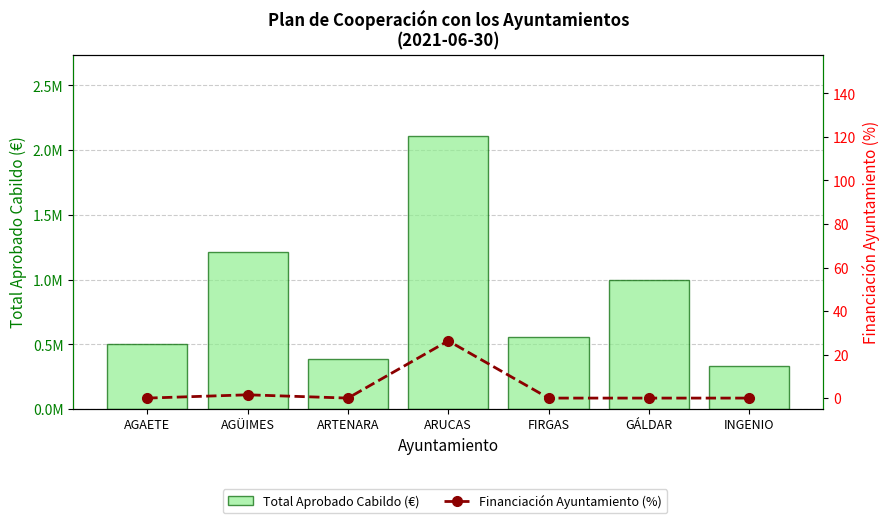

Rank the series by their maximum value, from highest to lowest.

Total Aprobado Cabildo (€), Financiación Ayuntamiento (%)